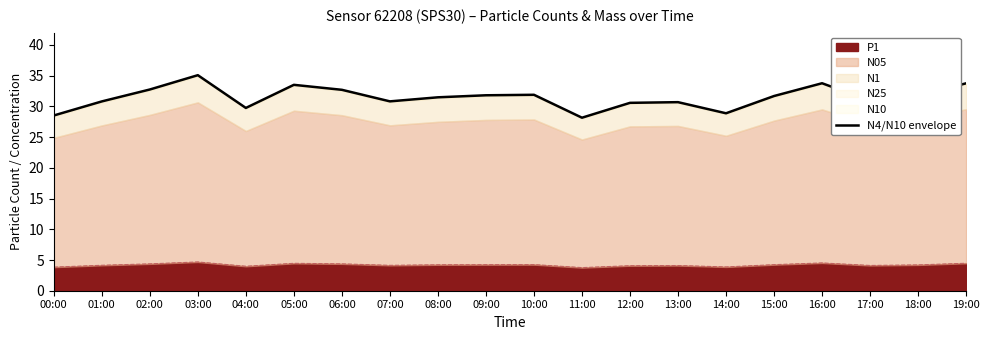

Reading left to right, list all the values displayed in this chart.

00:00=28.5	01:00=30.8	02:00=32.8	03:00=35.1	04:00=29.8	05:00=33.5	06:00=32.7	07:00=30.8	08:00=31.5	09:00=31.8	10:00=31.9	11:00=28.2	12:00=30.6	13:00=30.7	14:00=28.9	15:00=31.7	16:00=33.8	17:00=30.9	18:00=31.7	19:00=33.8